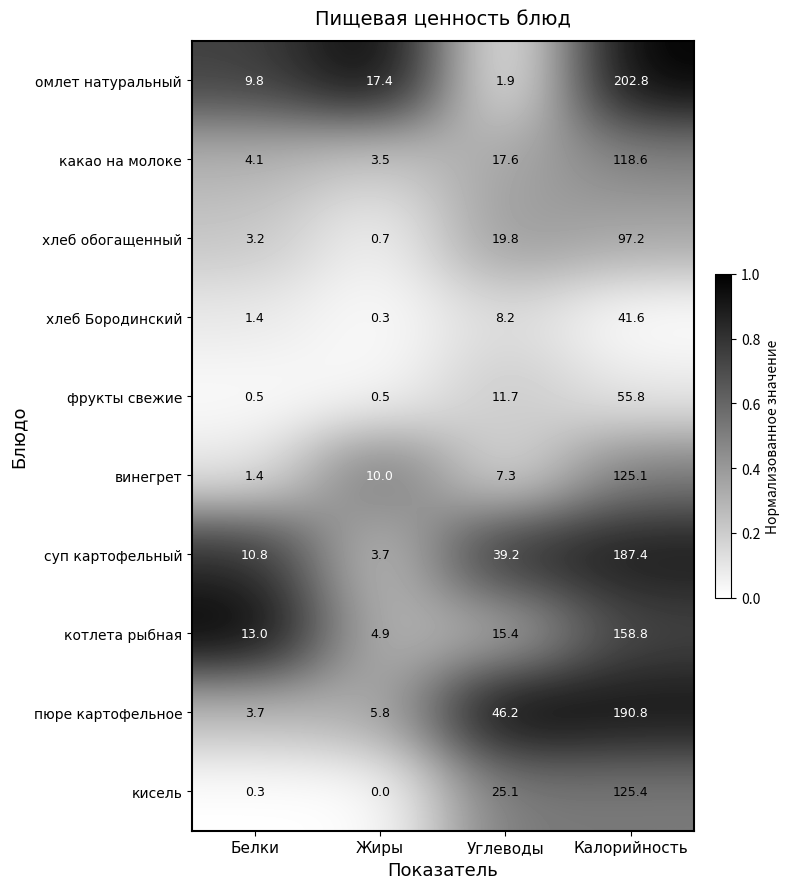

What is the total value across all series at Углеводы?

192.4